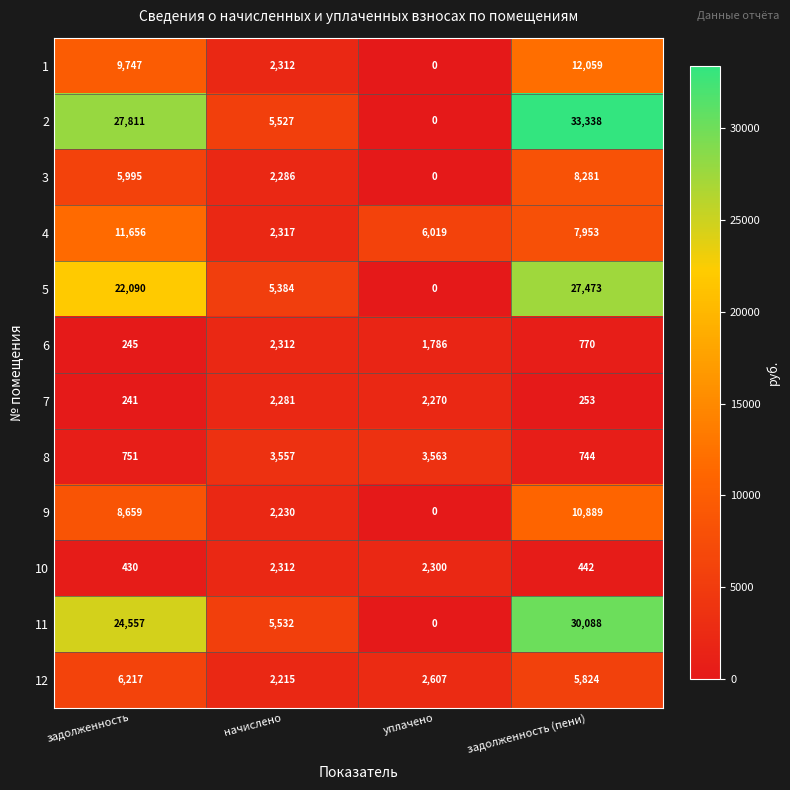

Which series has the largest total across all categories?

2